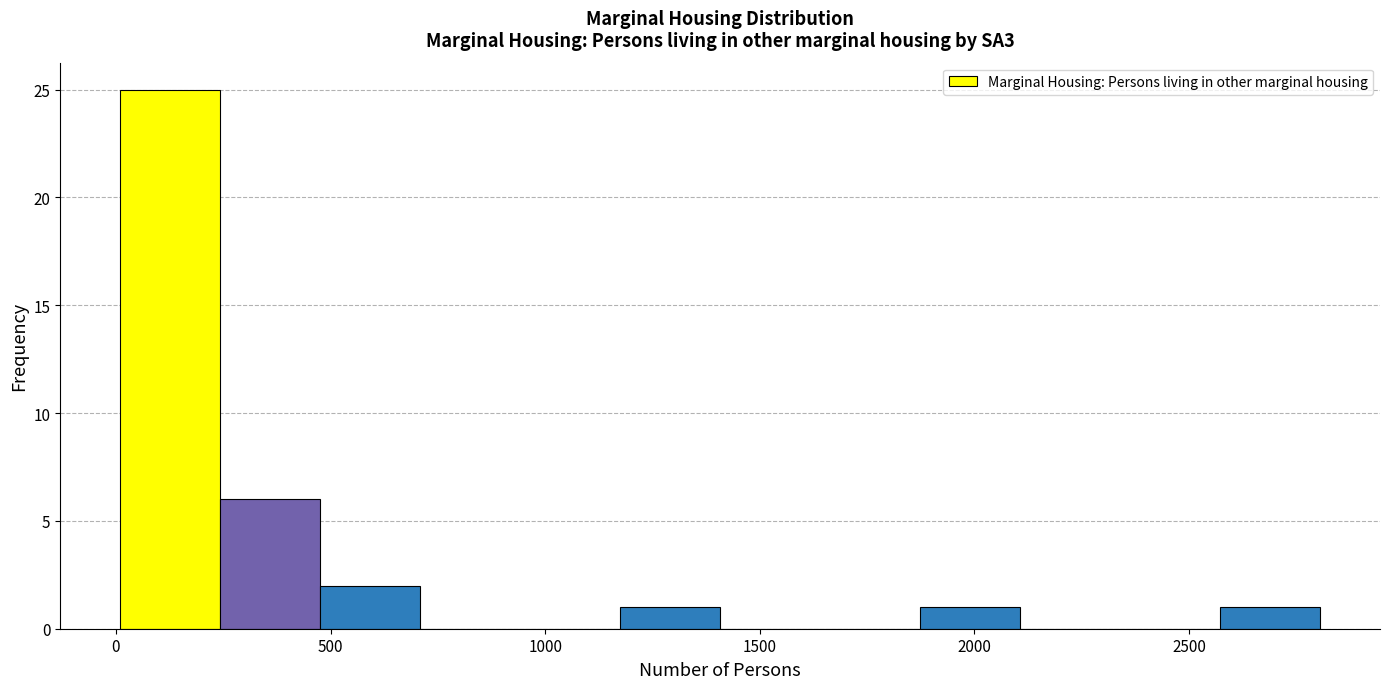

Reading left to right, transcribe this chart: for each bar, give the range it covers on the x-axis and its height. Neither the bar edges nor the heights are printed on the chart, so give them approximately, as read against the axes.

0 to 250: 25
250 to 500: 6
500 to 700: 2
700 to 950: 0
950 to 1150: 0
1150 to 1400: 1
1400 to 1650: 0
1650 to 1850: 0
1850 to 2100: 1
2100 to 2350: 0
2350 to 2550: 0
2550 to 2800: 1